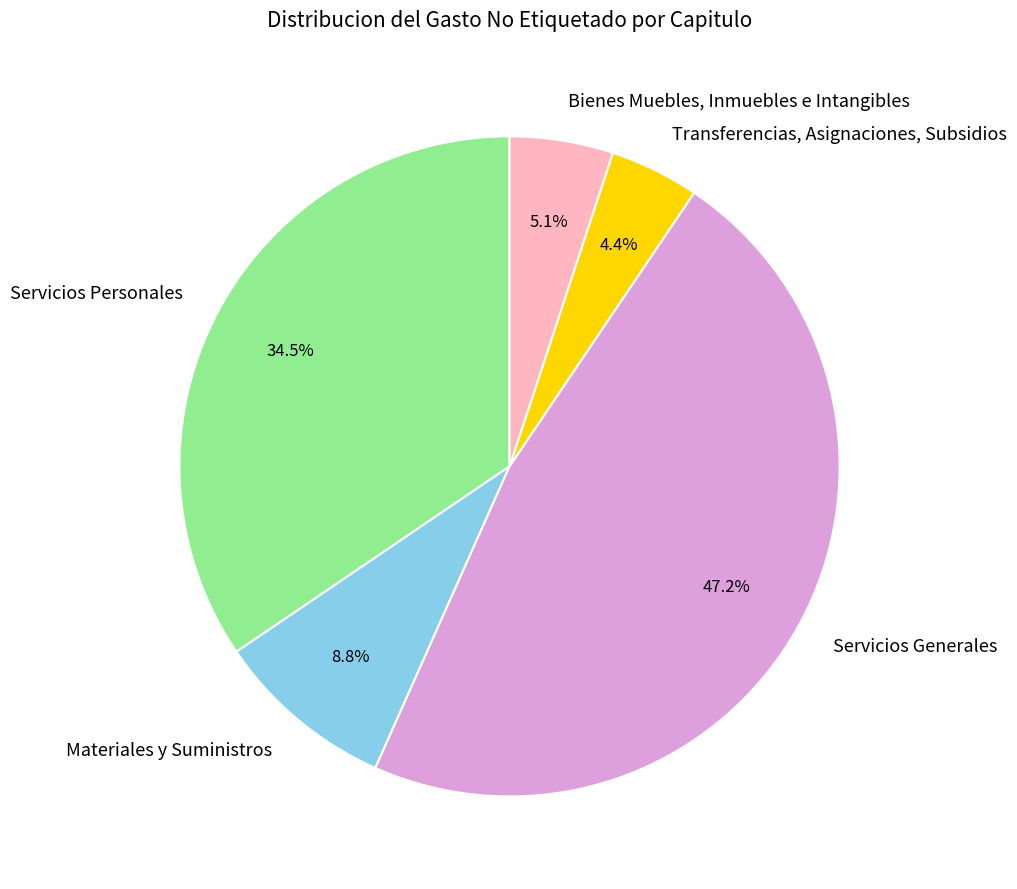

Is it true that Servicios Generales is 56% of the pie?

False